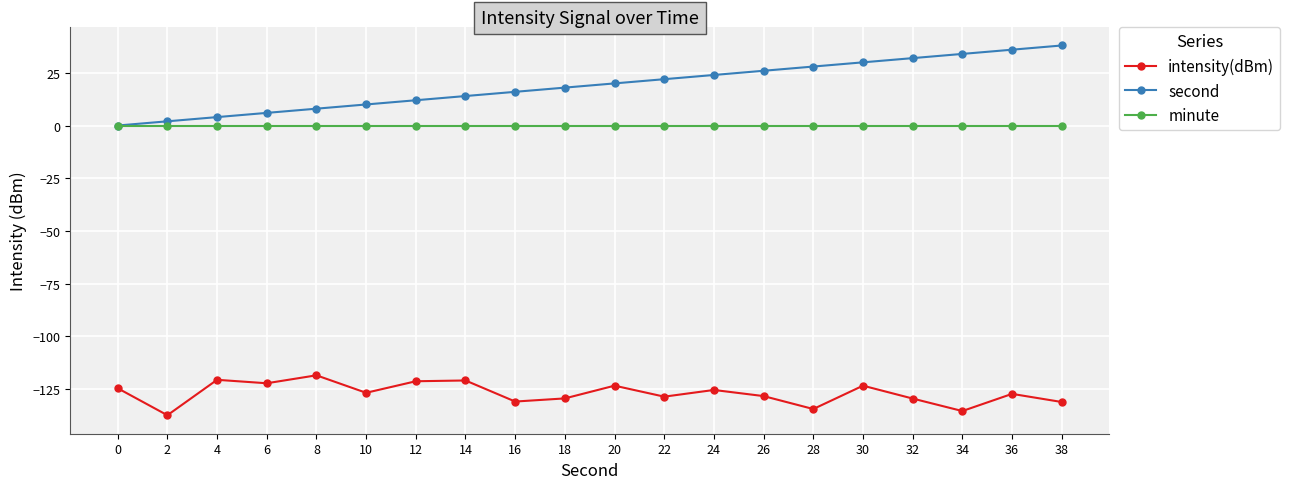

True or false: second has a value of 22.0 at 22.

True